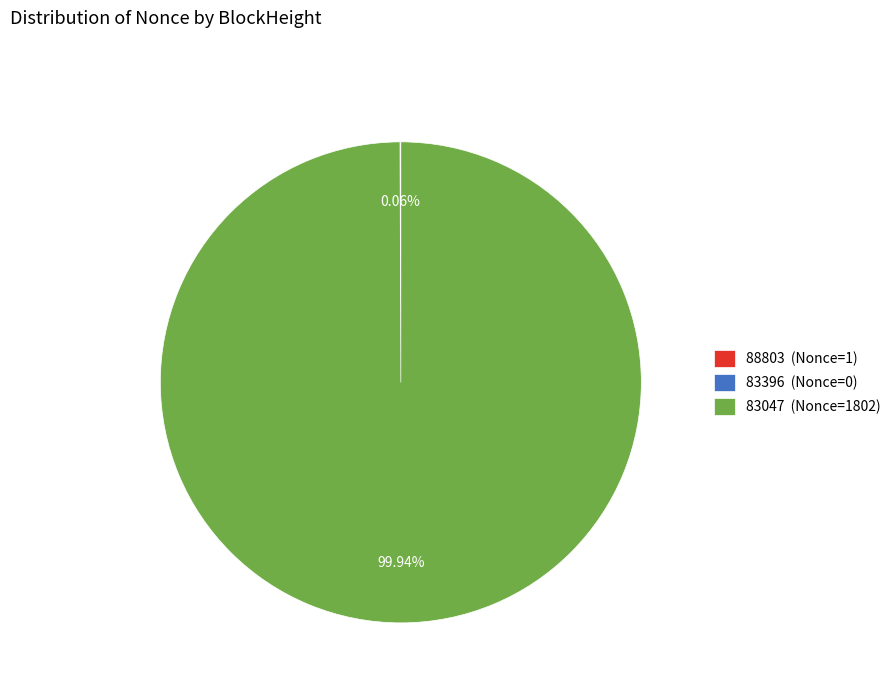

Which category accounts for the majority?

83047